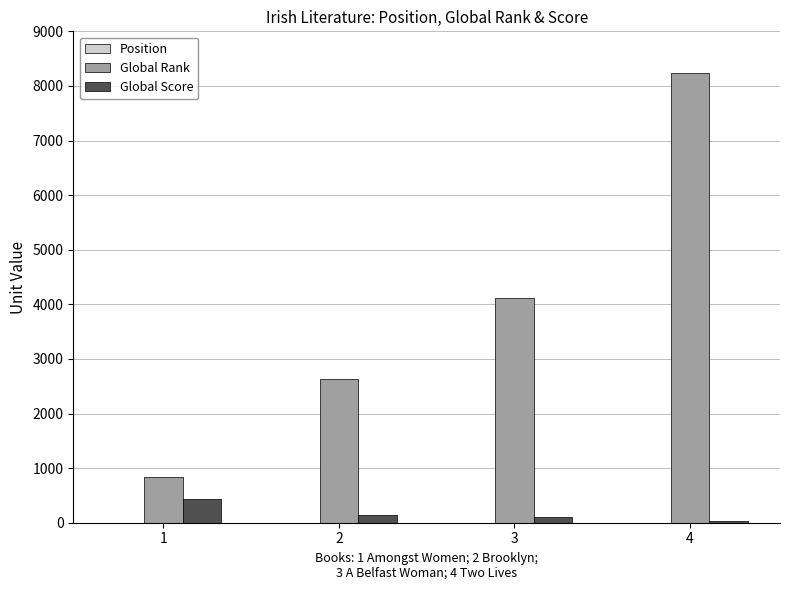

What is the sum of all Global Rank values?

15815